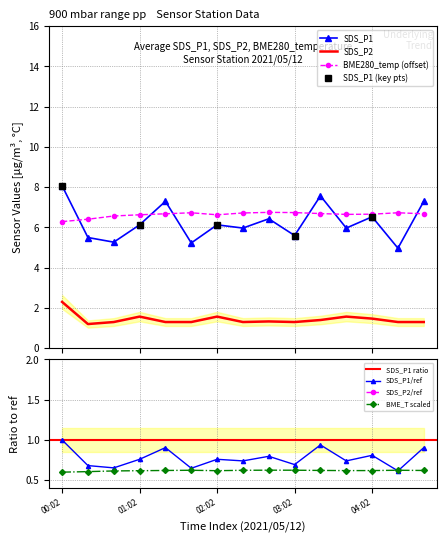

True or false: SDS_P1 has a value of 7.3 at 01:22.

True